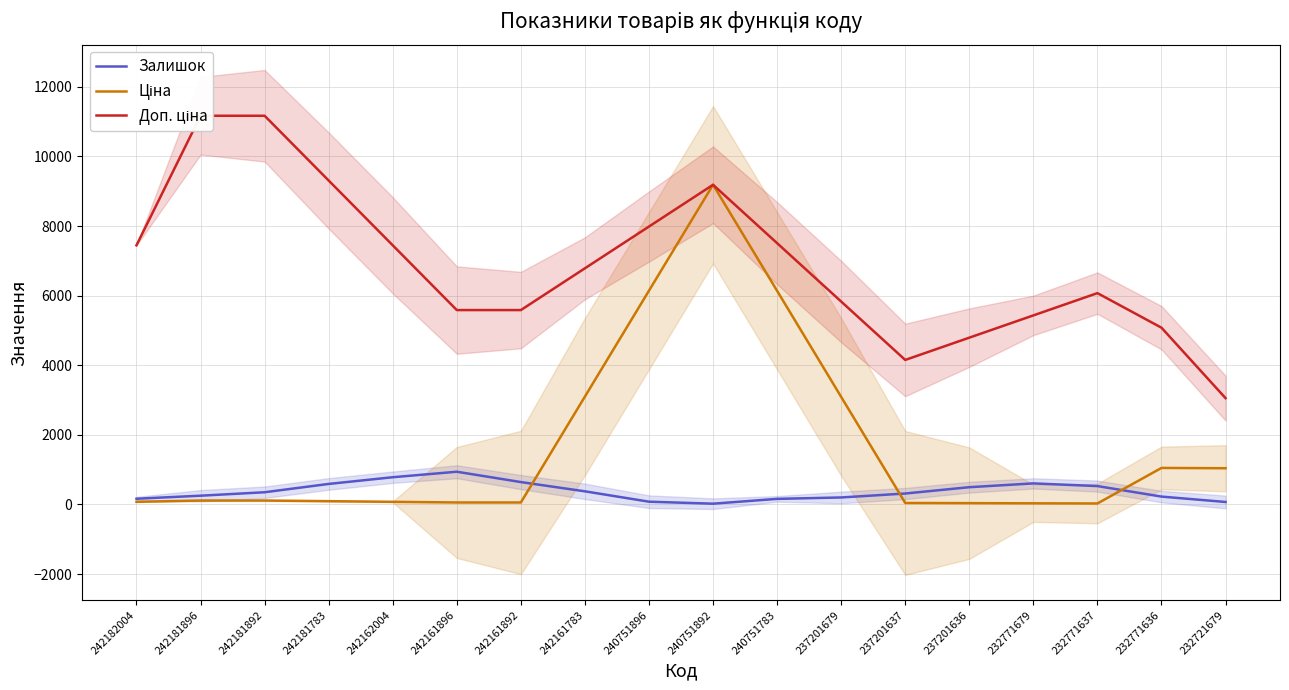

Which series has the largest range (max minus min)?

Ціна